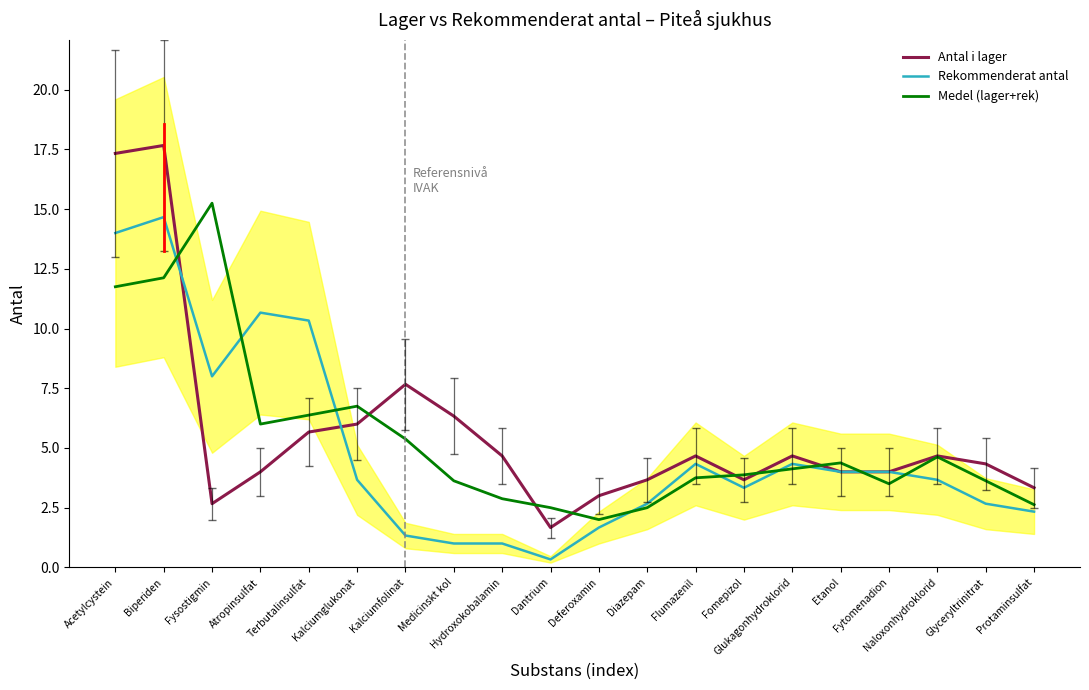

What is the sum of the Medel (lager+rek) values at Naloxonhydroklorid and Deferoxamin?

6.6